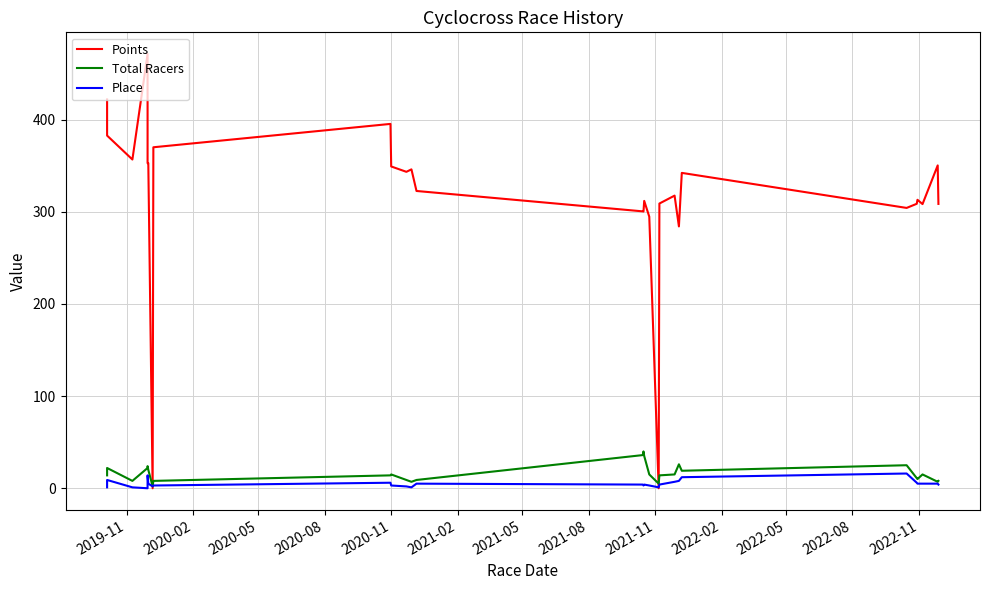

True or false: Points has a value of 79.7 at 2022-08.

False